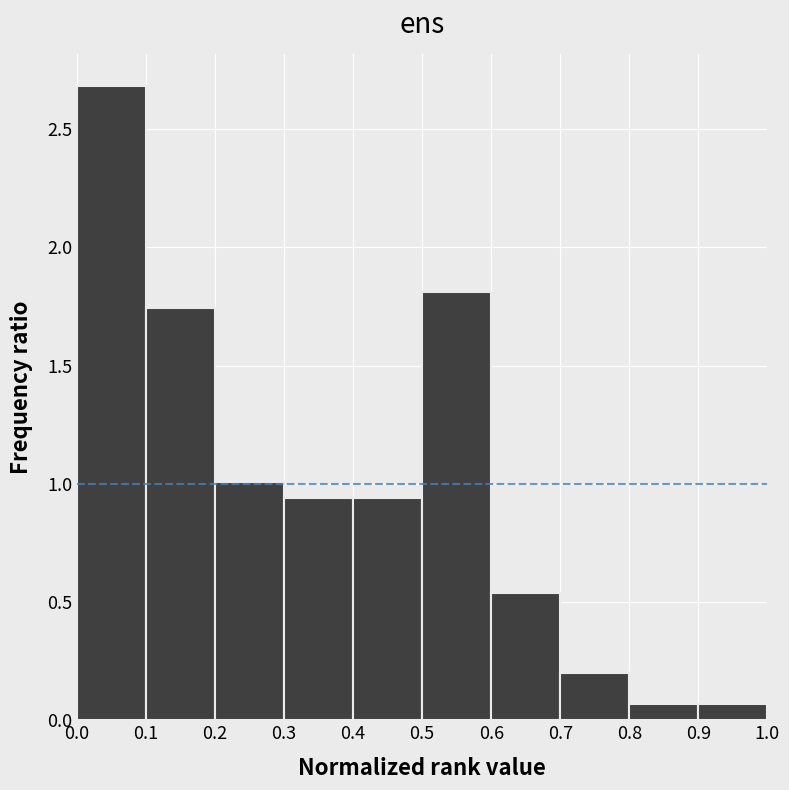

Reading left to right, transcribe this chart: for each bar, give the range it covers on the x-axis and its height. The values are not printed on the chart, so give them approximately, as read against the axis.

0.0 to 0.1: 2.70
0.1 to 0.2: 1.75
0.2 to 0.3: 1.00
0.3 to 0.4: 0.95
0.4 to 0.5: 0.95
0.5 to 0.6: 1.80
0.6 to 0.7: 0.55
0.7 to 0.8: 0.20
0.8 to 0.9: 0.05
0.9 to 1.0: 0.05